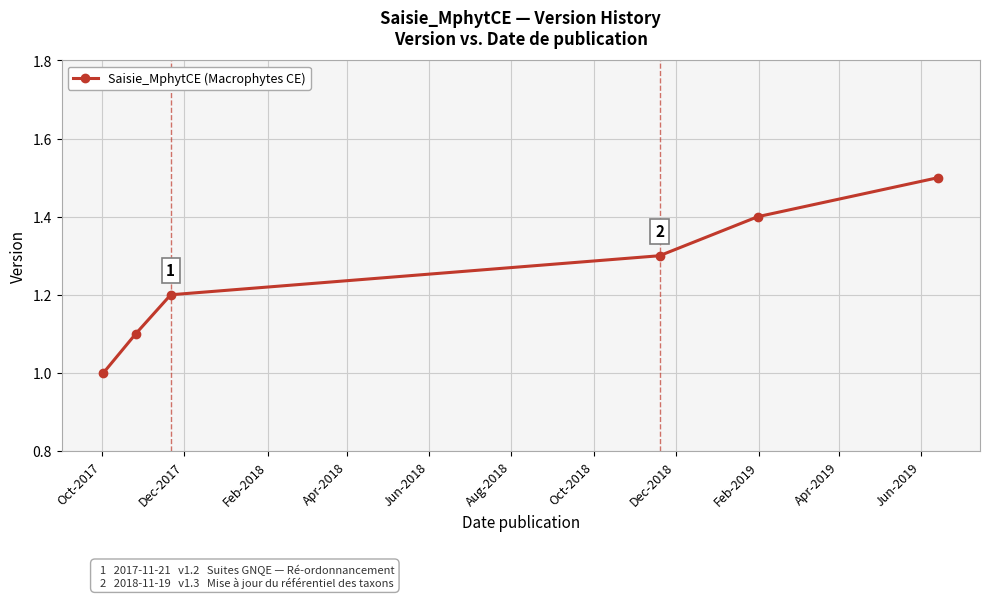

True or false: there are more than 1 points higher than both neighbors.

False